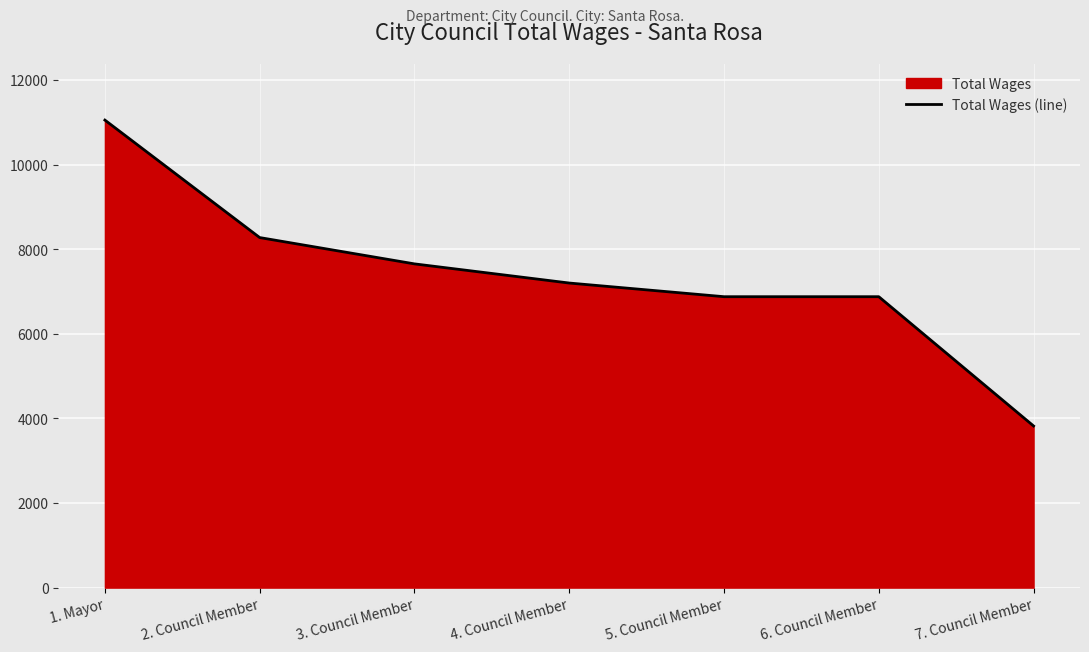

What is the smallest value displayed?

3821